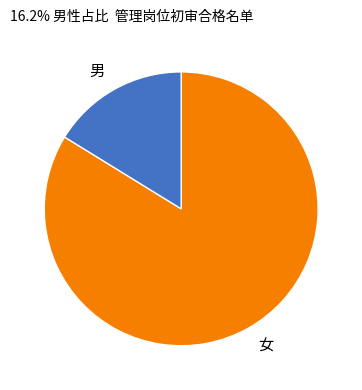

Is there a majority slice in this chart?

Yes